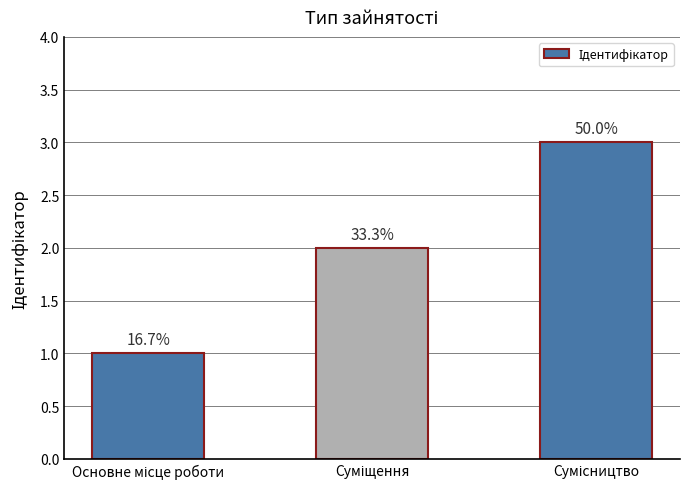

How many values are between 1 and 3?

3